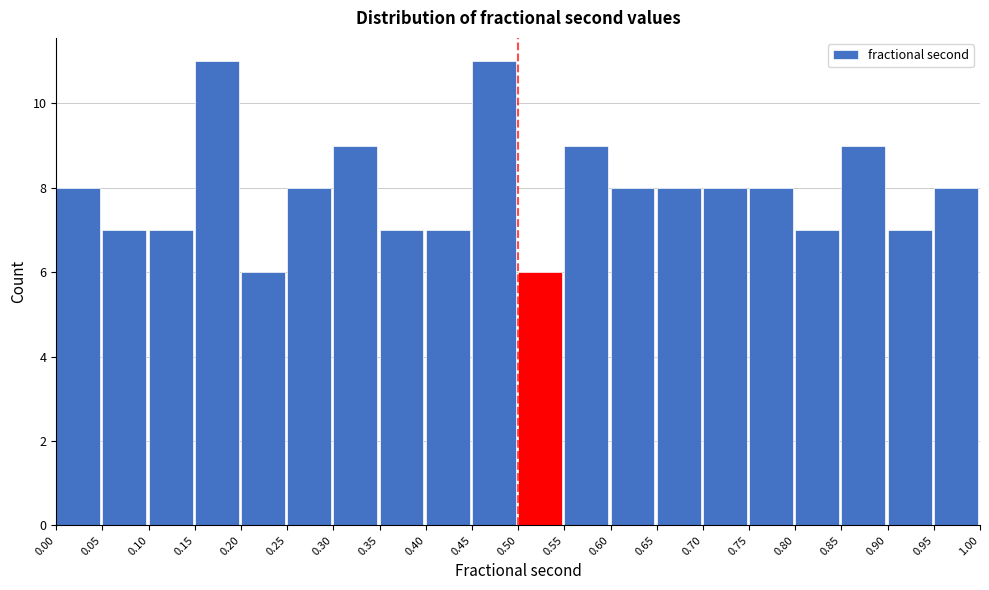

Reading left to right, list every bar in this chart as the range it spans on the x-axis followed by its height. The values are not printed on the chart, so give them approximately, as read against the axis.

0.00 to 0.05: 8
0.05 to 0.10: 7
0.10 to 0.15: 7
0.15 to 0.20: 11
0.20 to 0.25: 6
0.25 to 0.30: 8
0.30 to 0.35: 9
0.35 to 0.40: 7
0.40 to 0.45: 7
0.45 to 0.50: 11
0.50 to 0.55: 6
0.55 to 0.60: 9
0.60 to 0.65: 8
0.65 to 0.70: 8
0.70 to 0.75: 8
0.75 to 0.80: 8
0.80 to 0.85: 7
0.85 to 0.90: 9
0.90 to 0.95: 7
0.95 to 1.00: 8